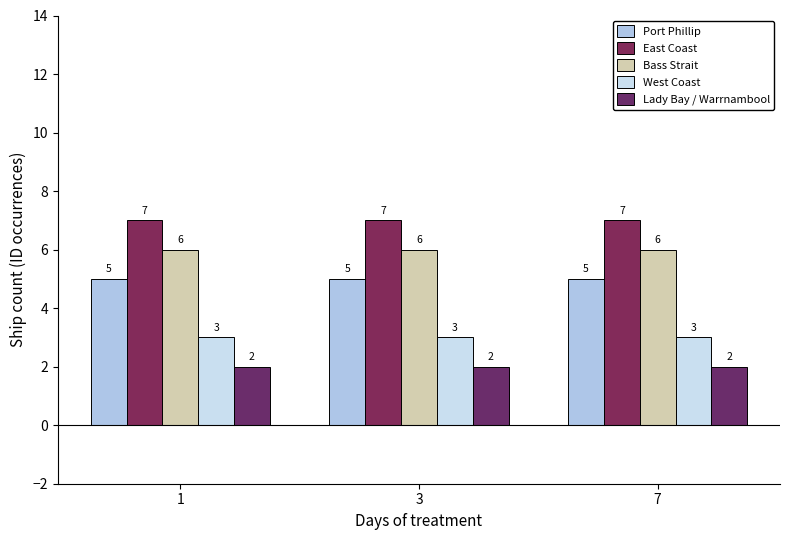

Reading left to right, transcribe all the data shown in this chart.

Port Phillip: 5	5	5
East Coast: 7	7	7
Bass Strait: 6	6	6
West Coast: 3	3	3
Lady Bay / Warrnambool: 2	2	2